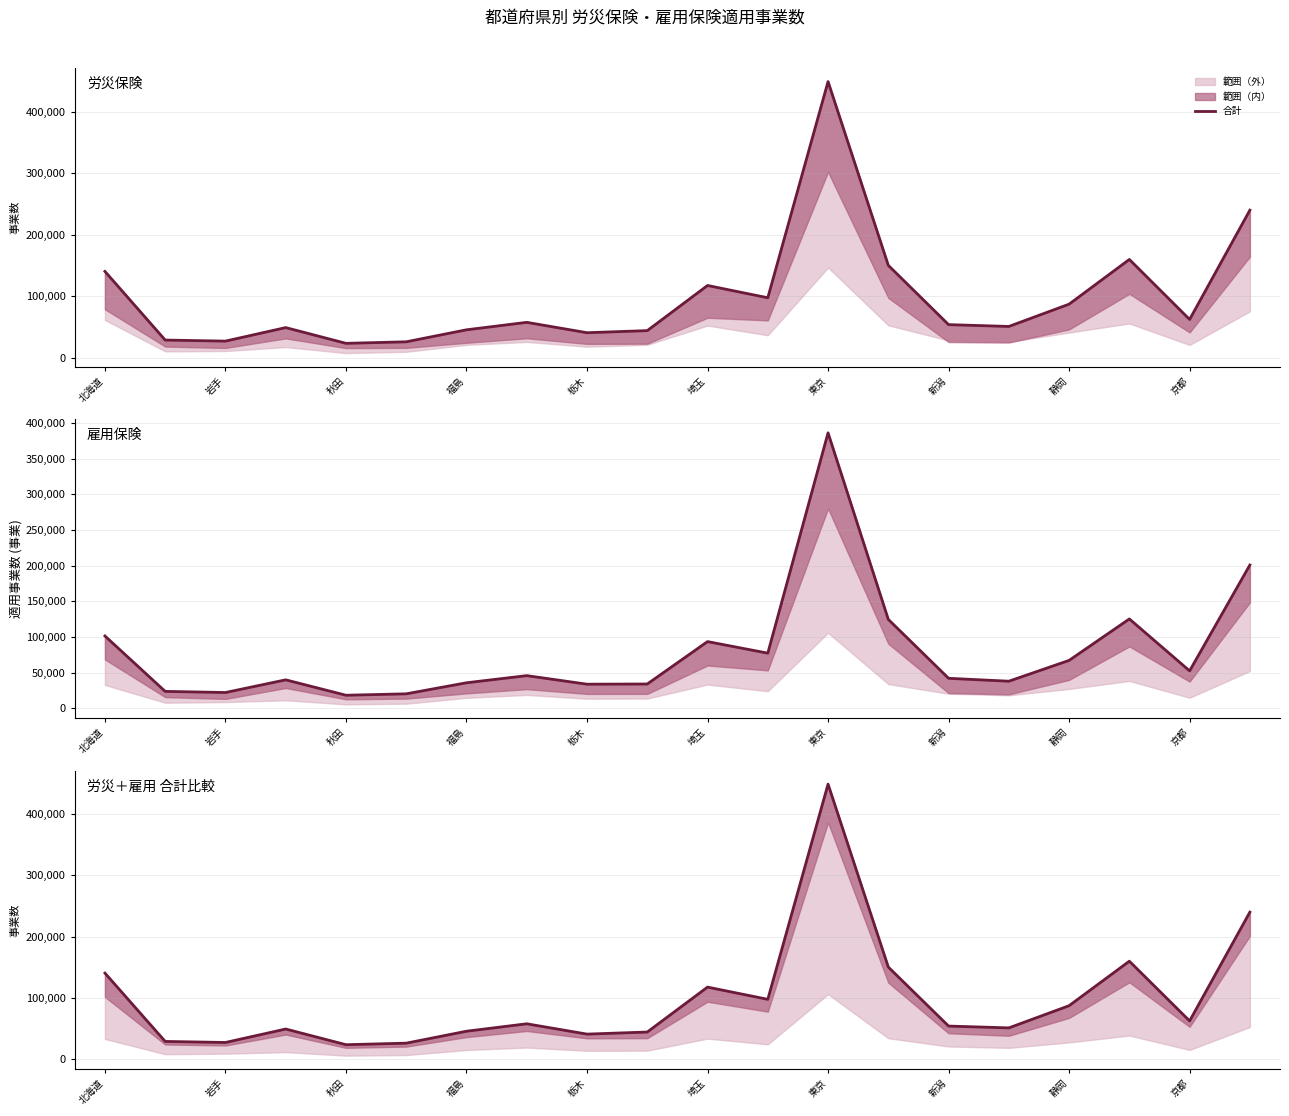

How many values in the 労災合計 series exceed 57669?

9